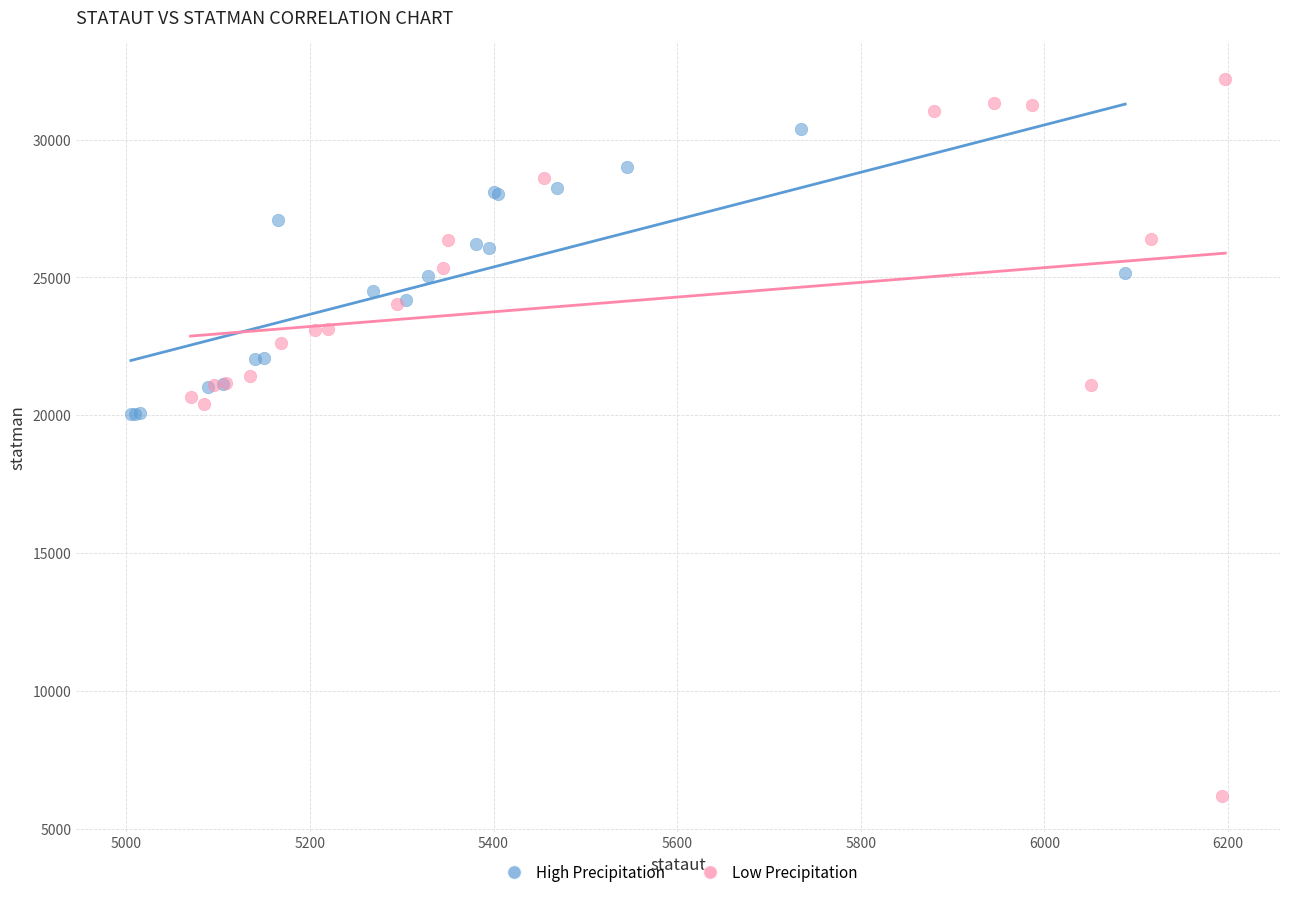

What are all the series names shown in the legend?

High Precipitation, Low Precipitation